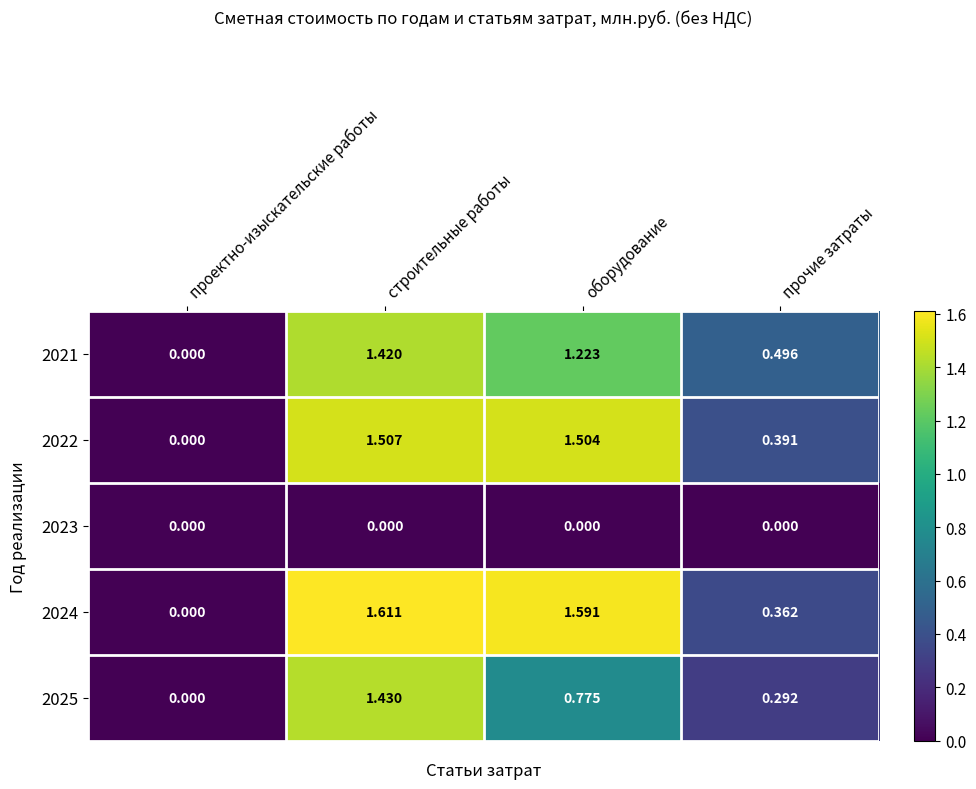

At which label is 2024 closest to 0?

проектно-изыскательские работы